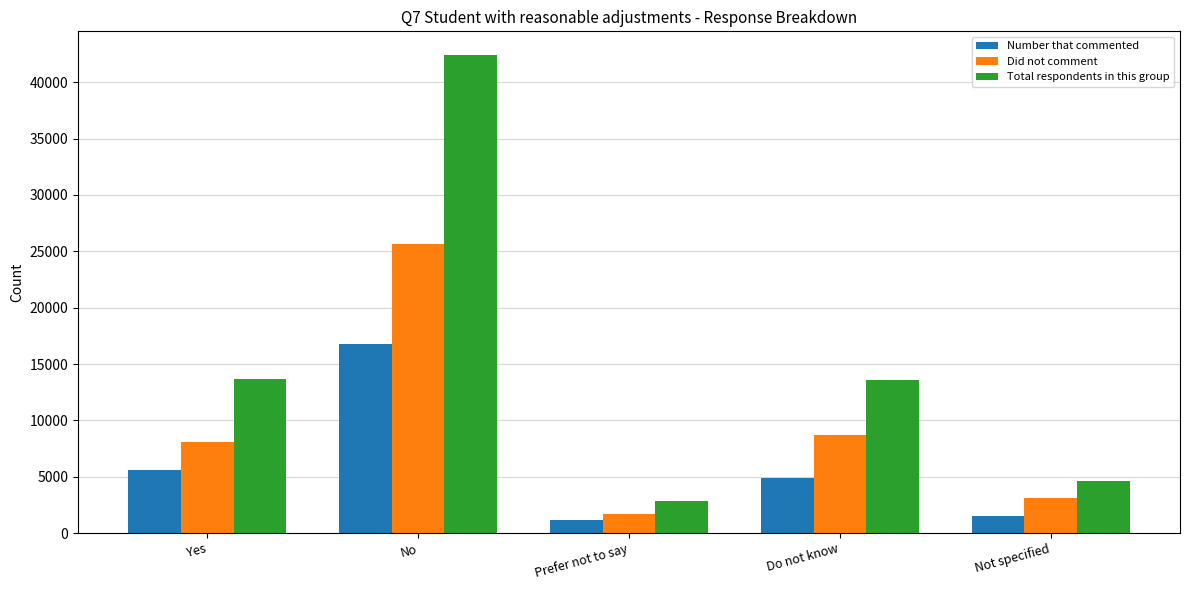

How many groups of bars are there?

5